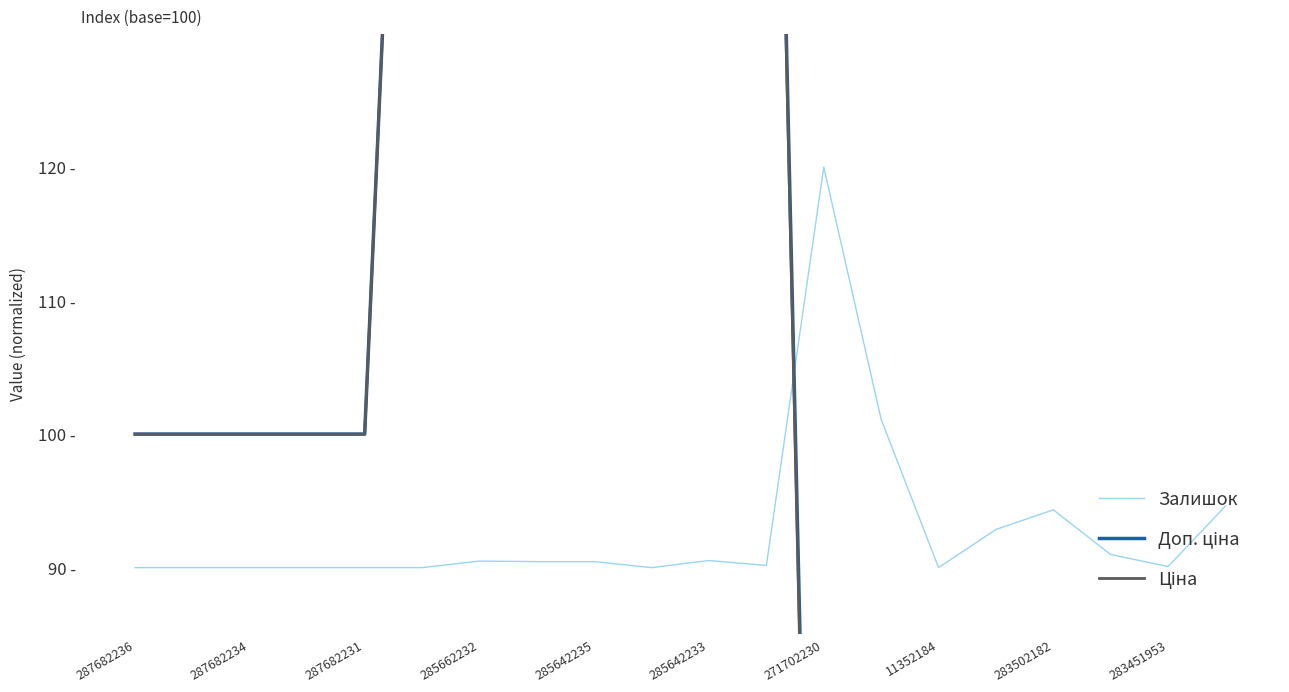

What is the difference between the second highest and second lowest values in the Доп. ціна series?

189.6